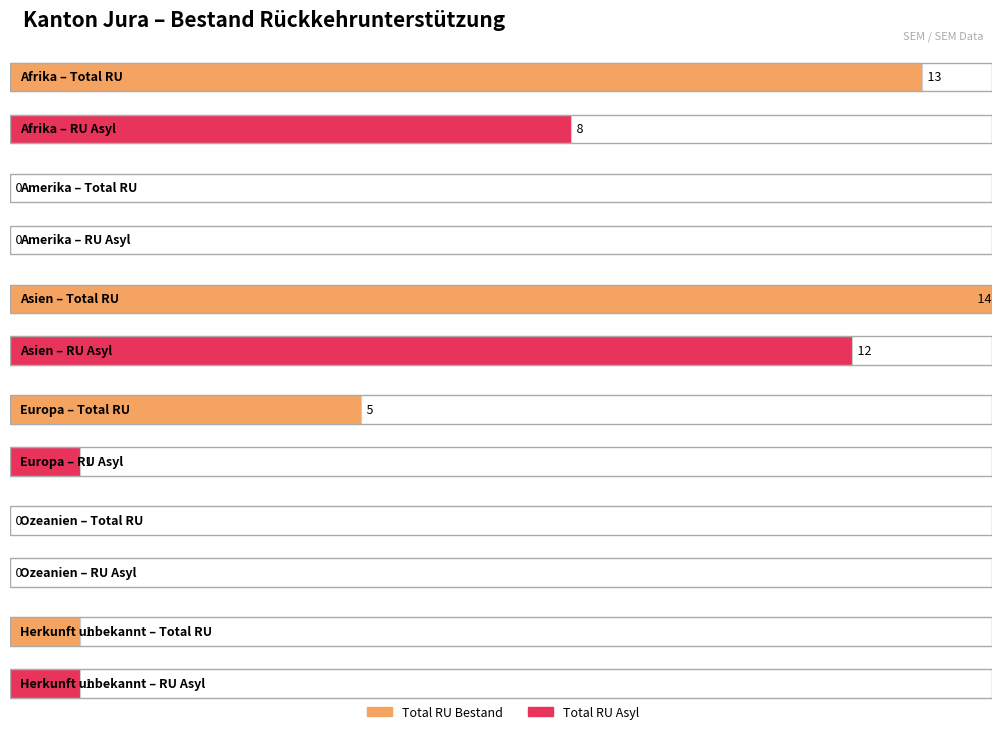

What position from the left is Herkunft unbekannt?

6